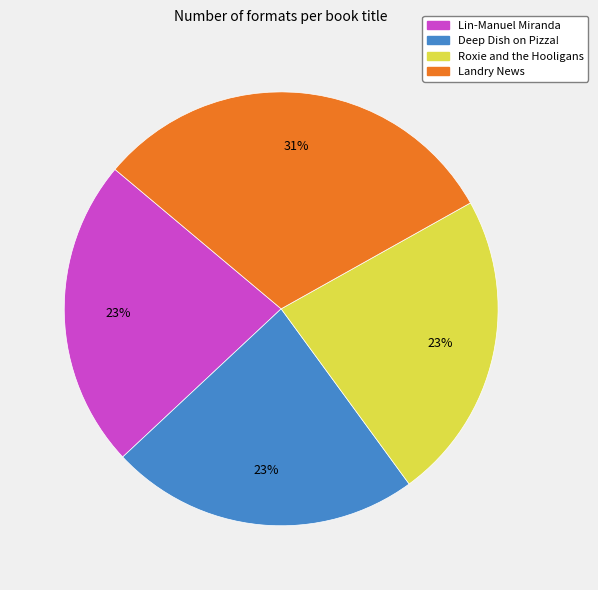

Count the number of slices in the pie.

4